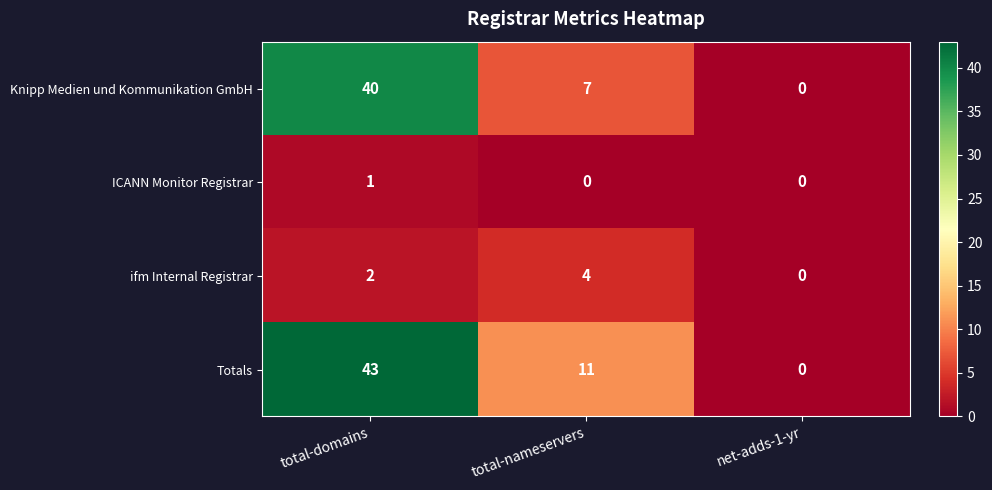

Count the number of categories in the chart.

3